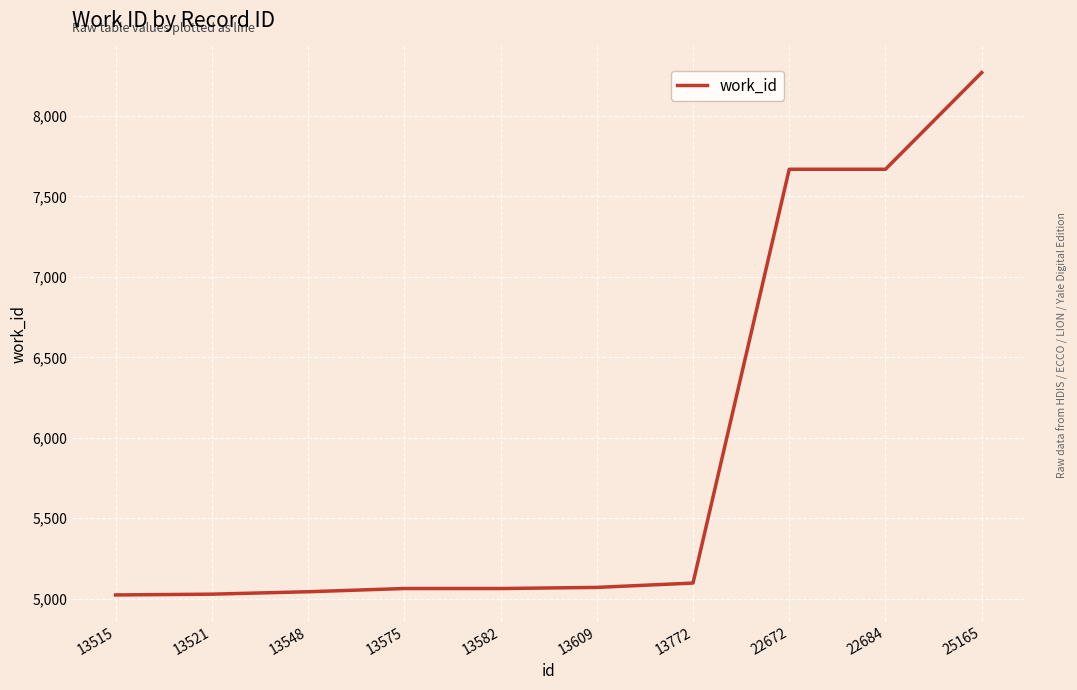

What is the ratio of the value at 13515 to the value at 22672?

0.7